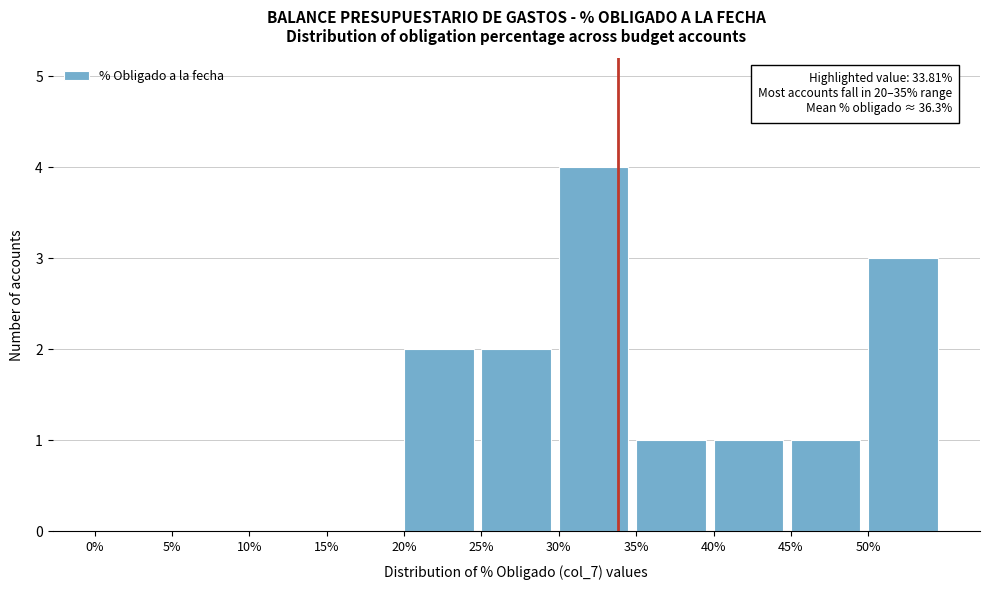

Over which range of the x-axis is the bar tallest?

30 to 35